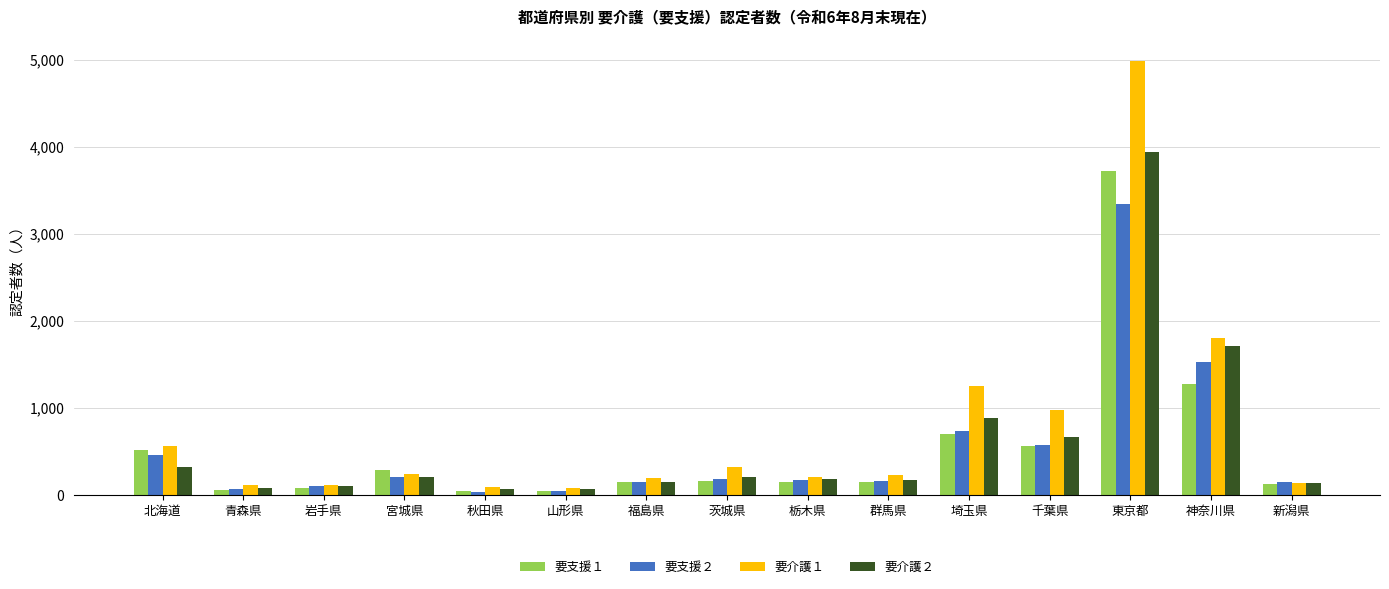

The 要介護２ series shows 868 at 神奈川県. True or false?

False